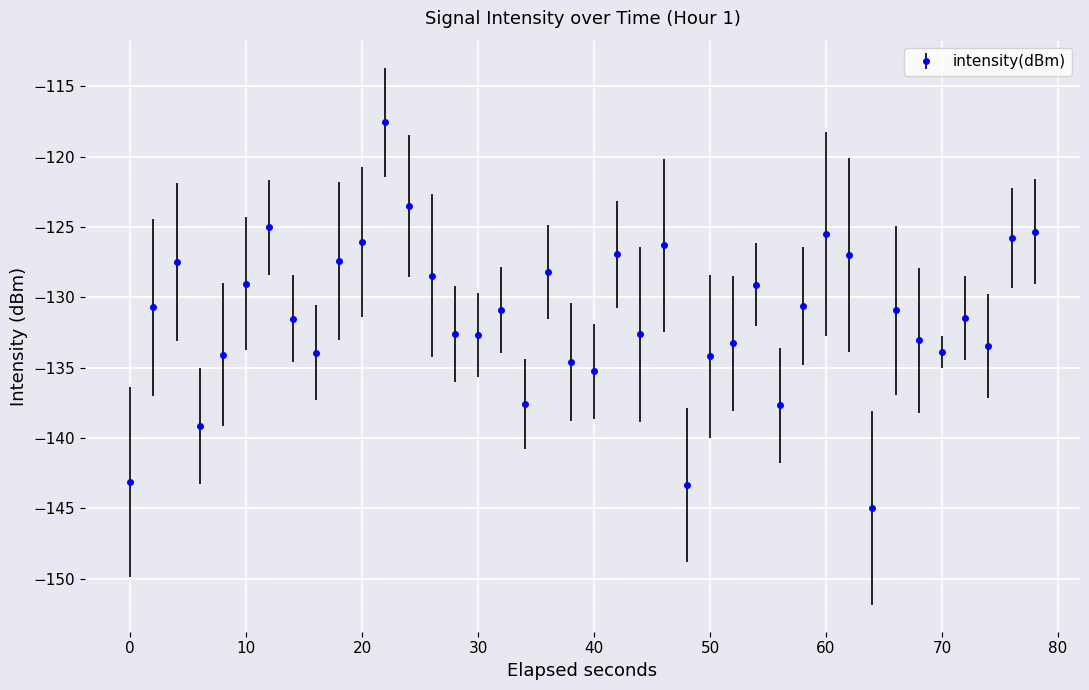

What is the difference between the maximum and second lowest values?

25.8